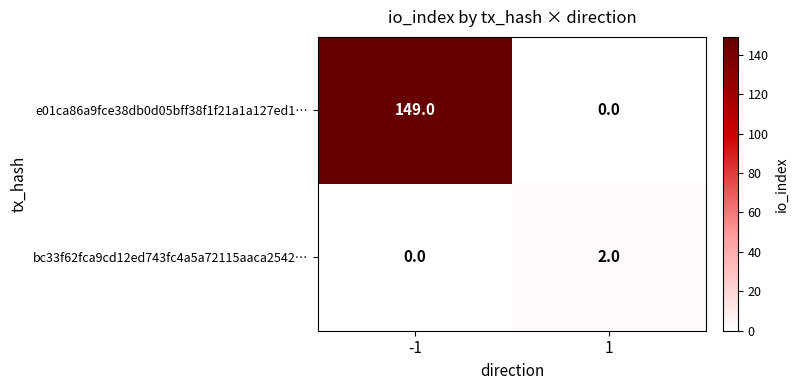

How many data points does each series have?

2